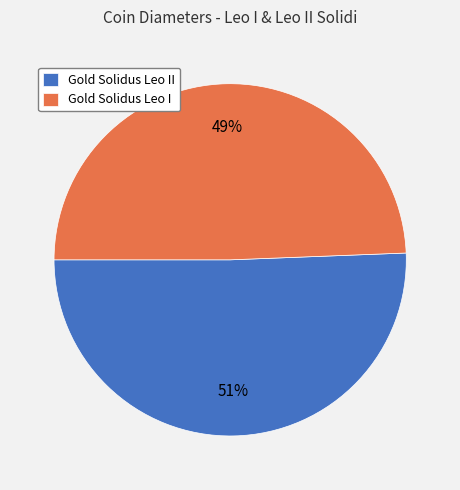

Which slice is the largest?

Gold Solidus Leo II